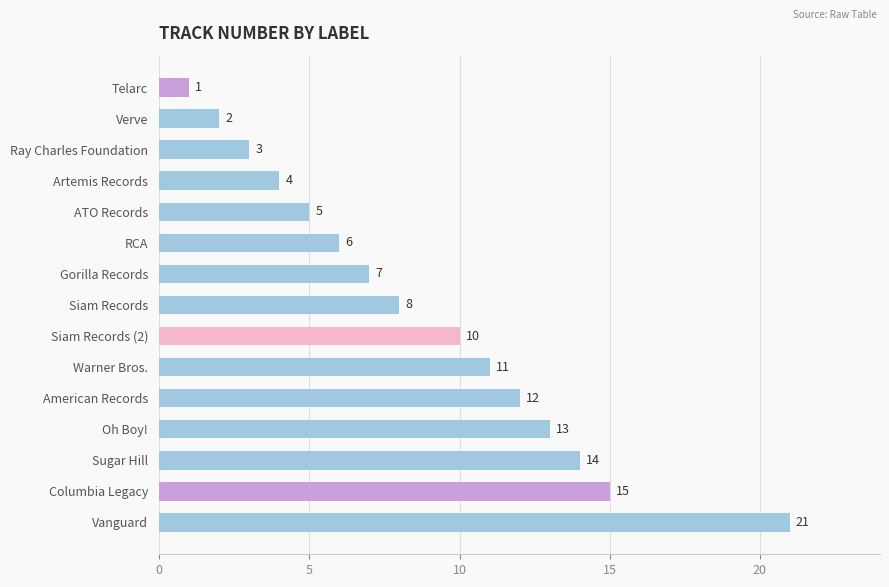

Rank the categories by value from lowest to highest.

Telarc, Verve, Ray Charles Foundation, Artemis Records, ATO Records, RCA, Gorilla Records, Siam Records, Siam Records (2), Warner Bros., American Records, Oh Boy!, Sugar Hill, Columbia Legacy, Vanguard